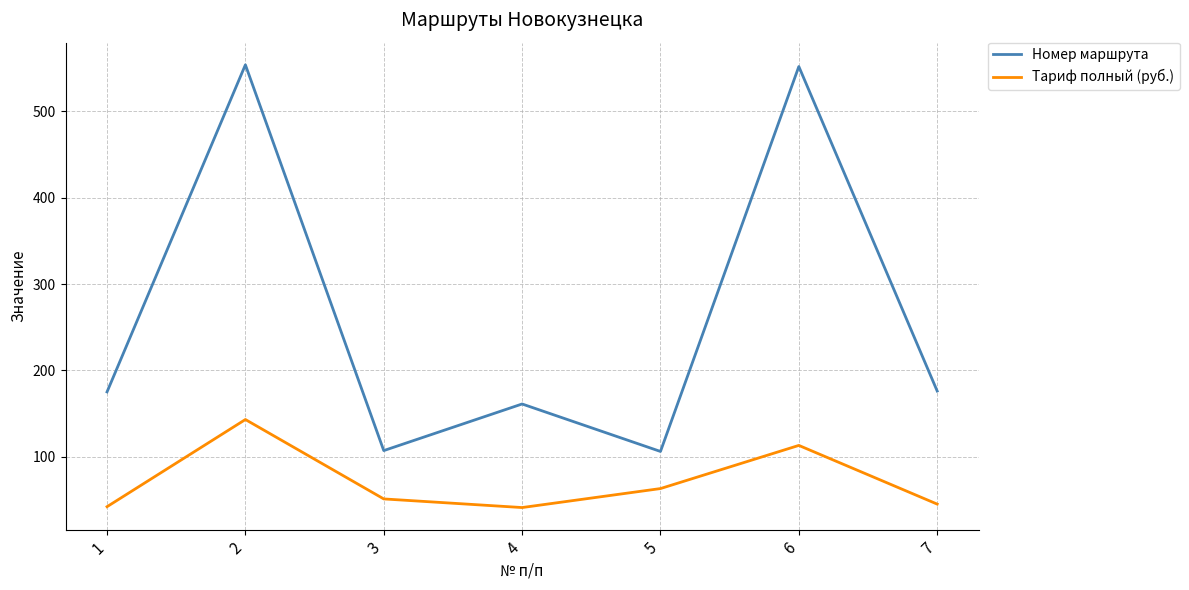

Is the value of Номер маршрута at 1 greater than the value of Тариф полный (руб.) at 5?

Yes